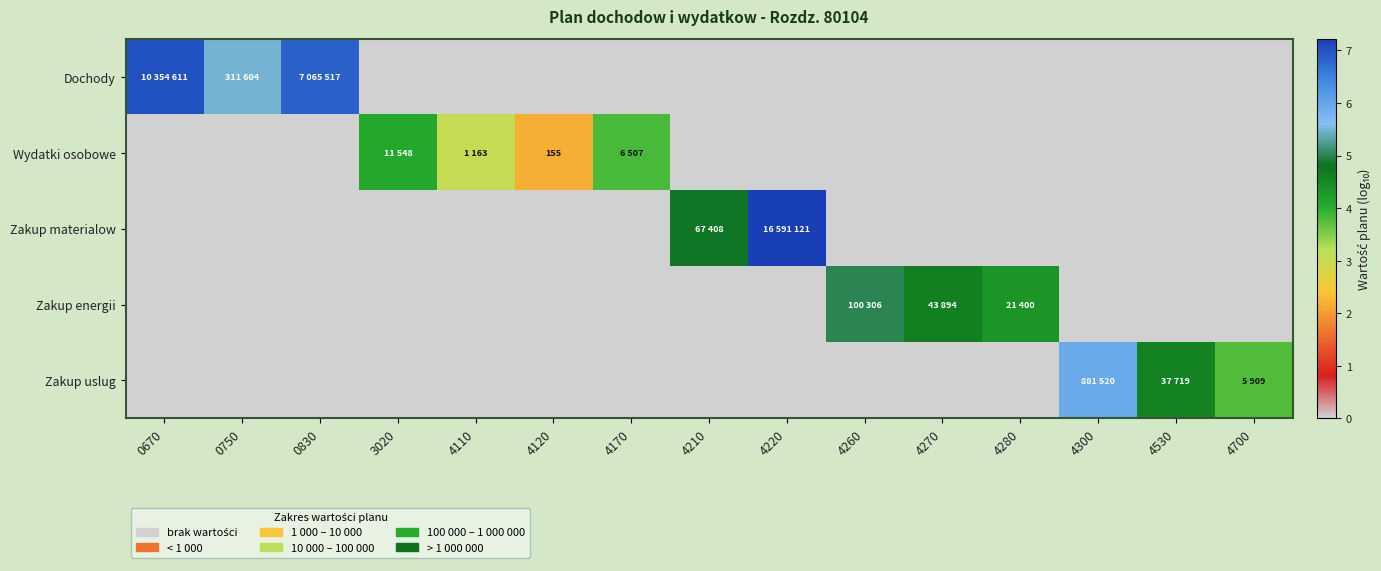

The Zakup uslug series shows 2.2 at 4260. True or false?

False